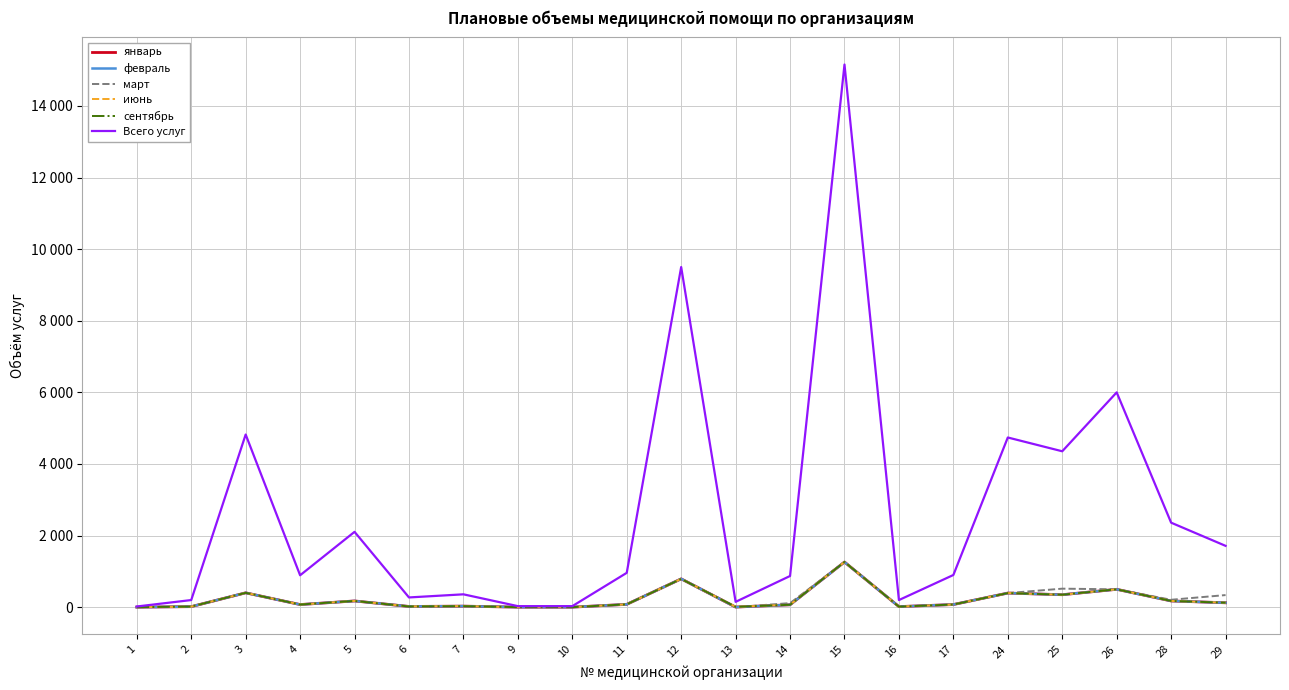

Reading left to right, list all the values displayed in this chart.

январь: 2	16	402	74	175	21	30	2	2	80	792	4	68	1262	17	75	395	349	500	175	124
февраль: 2	16	402	74	175	22	30	3	3	80	792	4	68	1262	17	75	395	349	500	175	124
март: 1	16	402	75	175	21	30	2	2	80	791	4	114	1263	16	75	395	518	500	208	339
июнь: 1	17	402	75	176	22	30	3	3	80	791	11	69	1264	16	75	395	348	500	175	126
сентябрь: 1	17	402	75	175	21	30	2	2	80	791	10	68	1264	16	75	395	349	500	175	126
Всего услуг: 20	200	4823	892	2105	273	360	30	30	960	9500	150	872	15156	200	900	4740	4355	6000	2361	1714